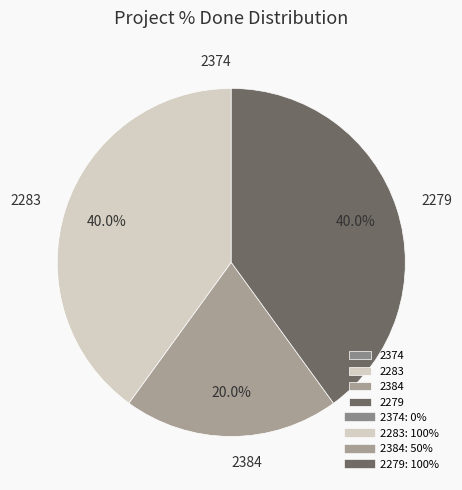

Does 2283 account for over 50% of the chart?

No